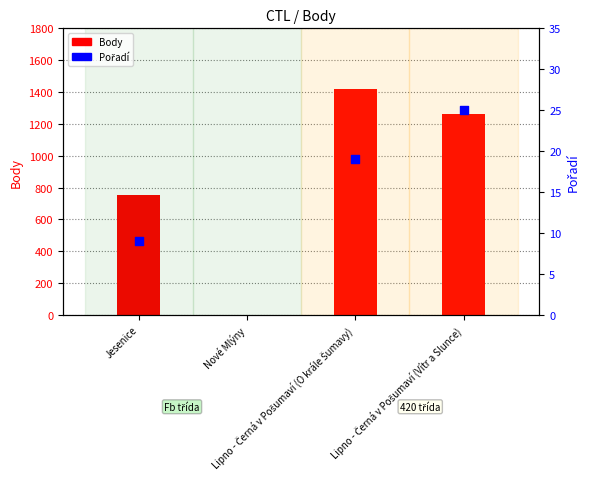

What are all the series names shown in the legend?

Body, Pořadí